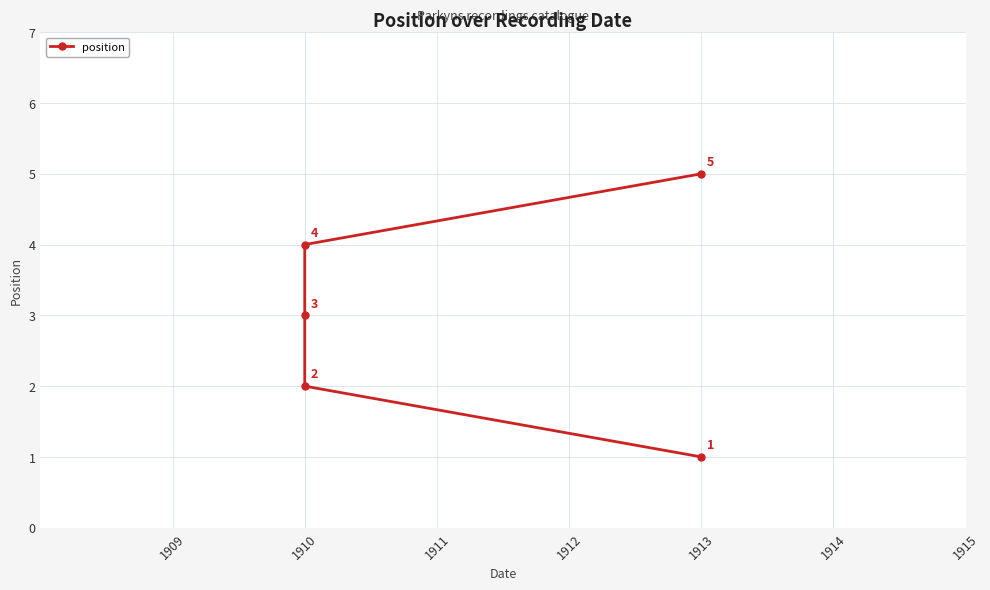

True or false: the data shows 7 at 1913.

False